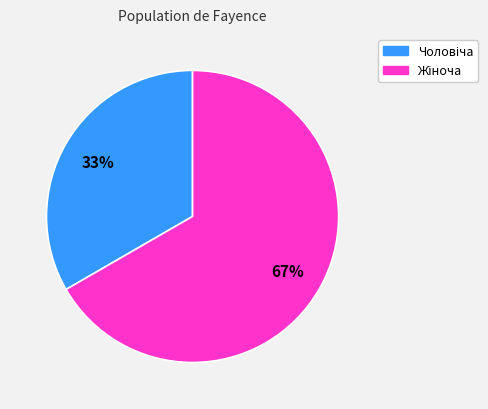

Is there any slice that represents more than half of the pie?

Yes